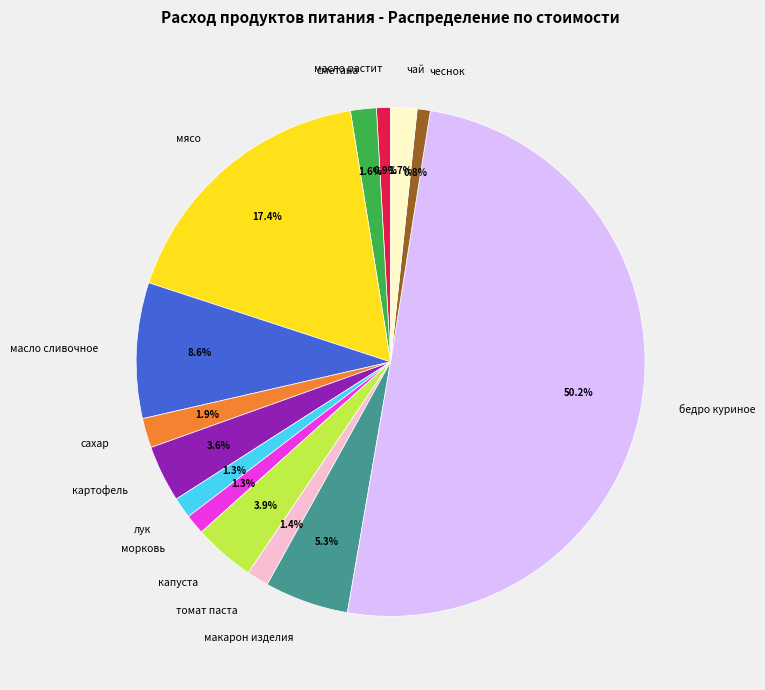

To the nearest percent, what is the average slice percentage?

7%